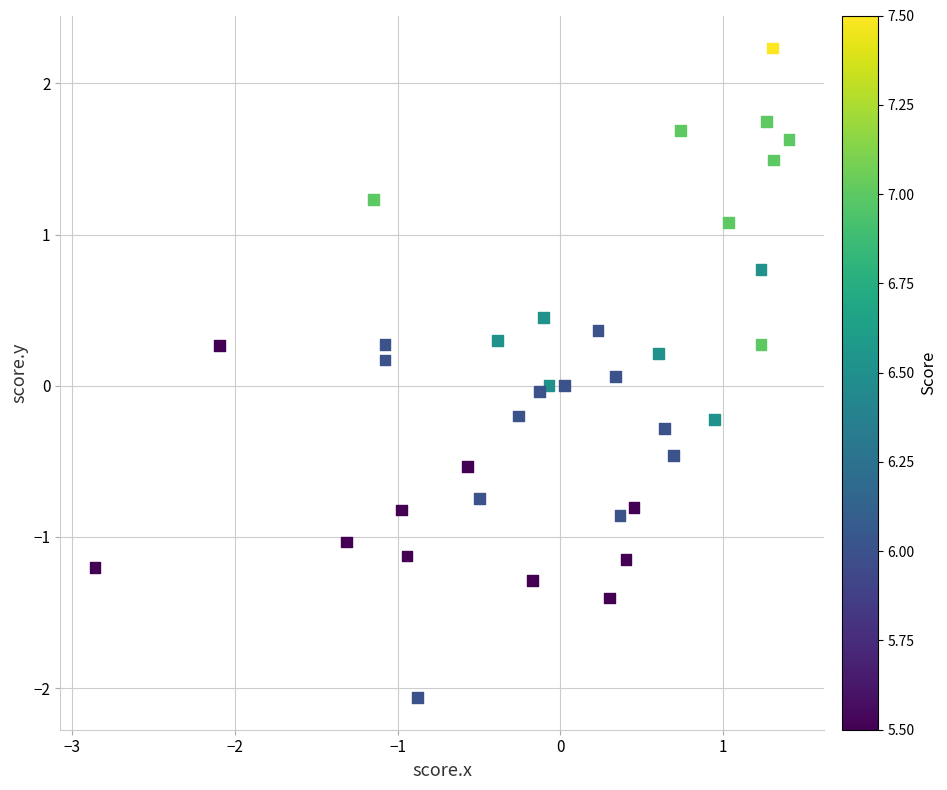

What is the range of X values (max minus min)?

4.3